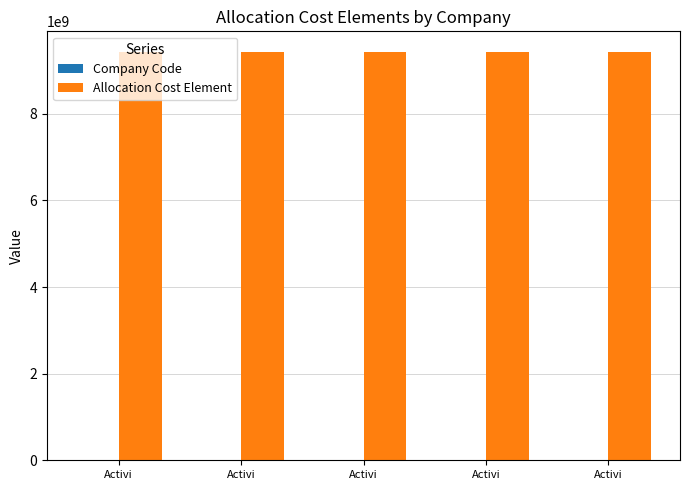

How many distinct data groups are displayed?

2